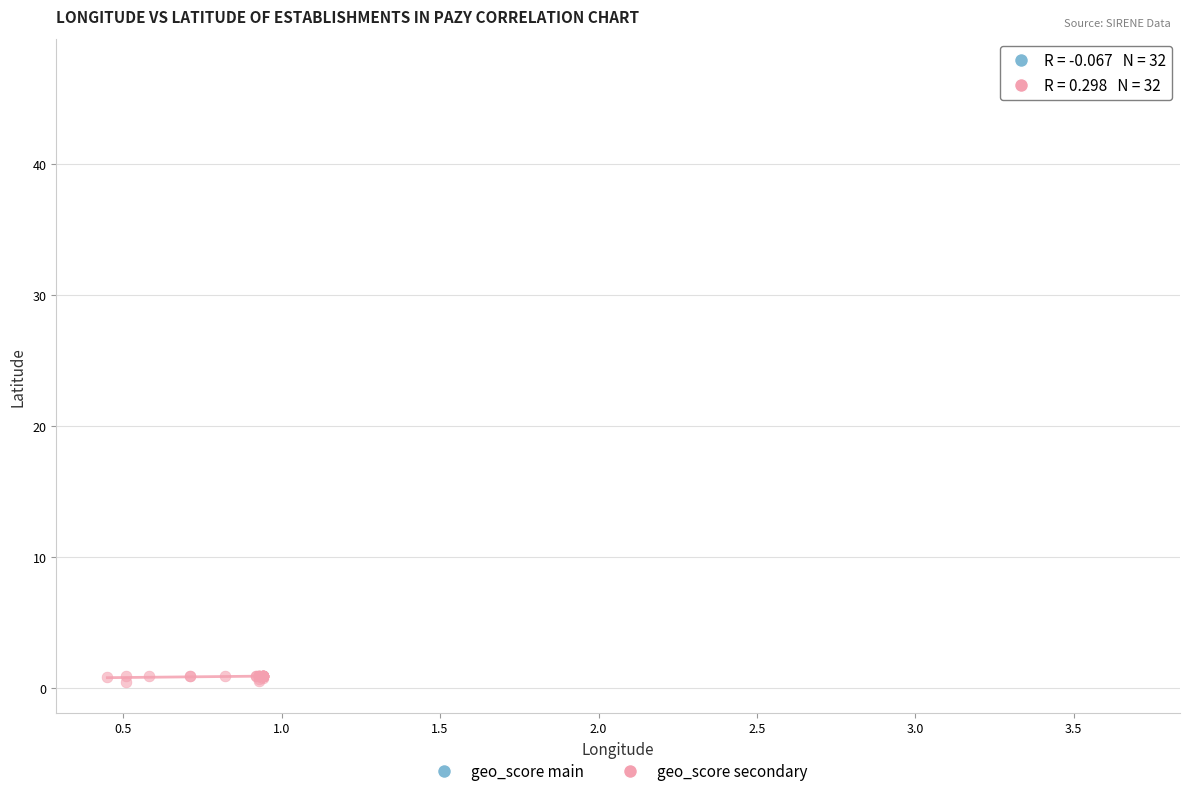

Which series has the largest Y range (max minus min)?

geo_score secondary